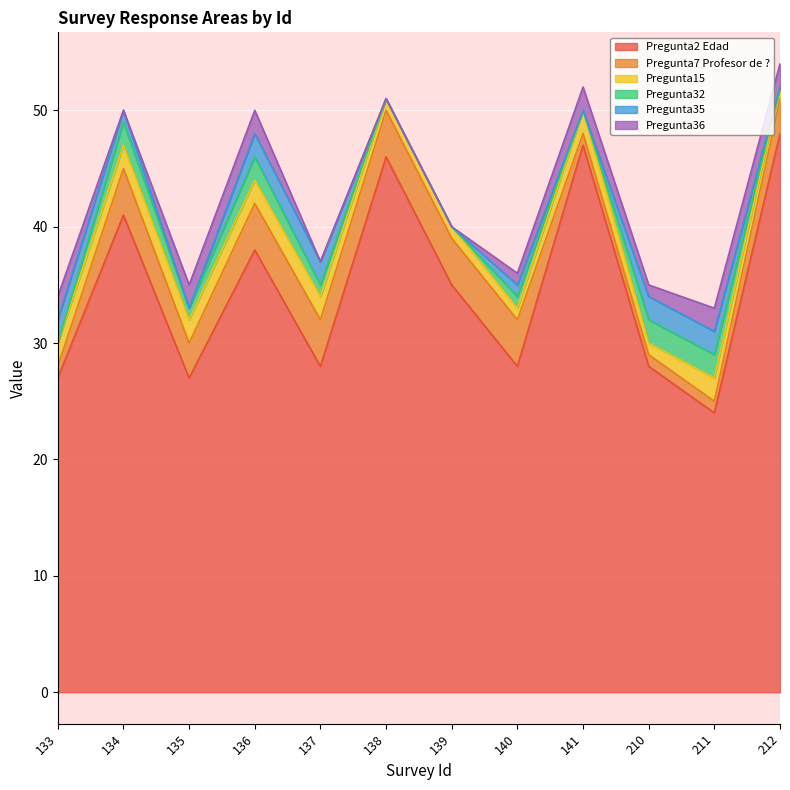

Rank the categories by Pregunta7 Profesor de ? value from highest to lowest.

134, 136, 137, 138, 139, 140, 135, 212, 133, 141, 210, 211